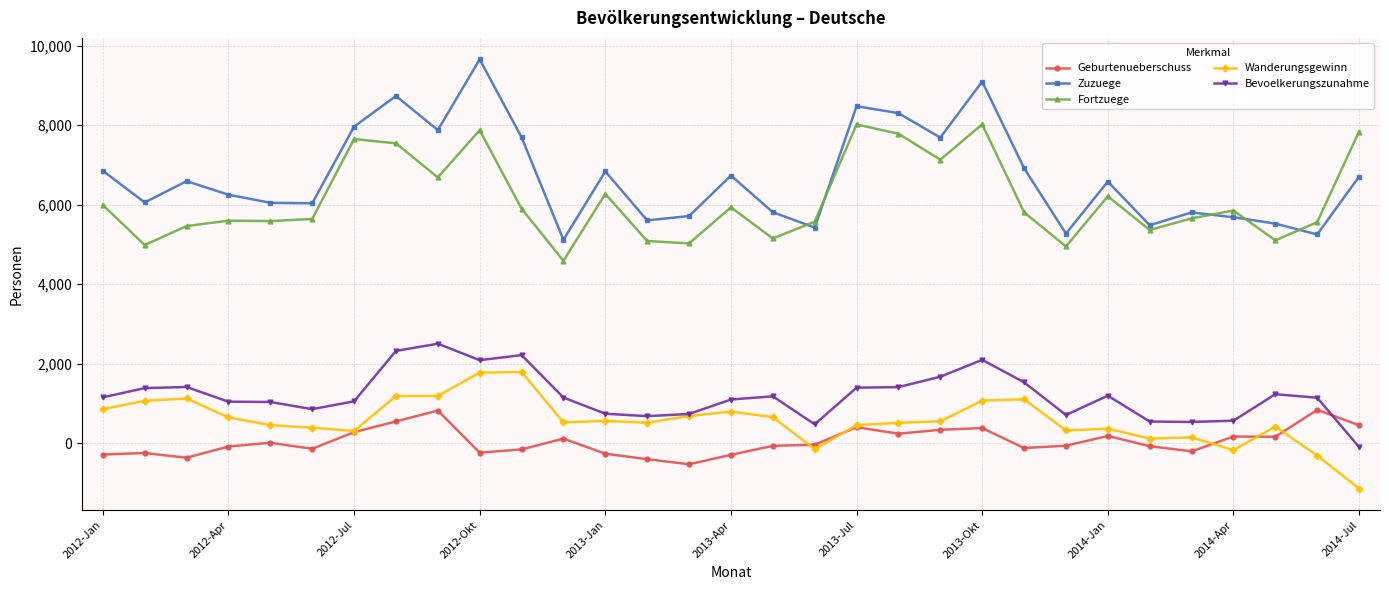

How many values in the Wanderungsgewinn series are below 527?

15